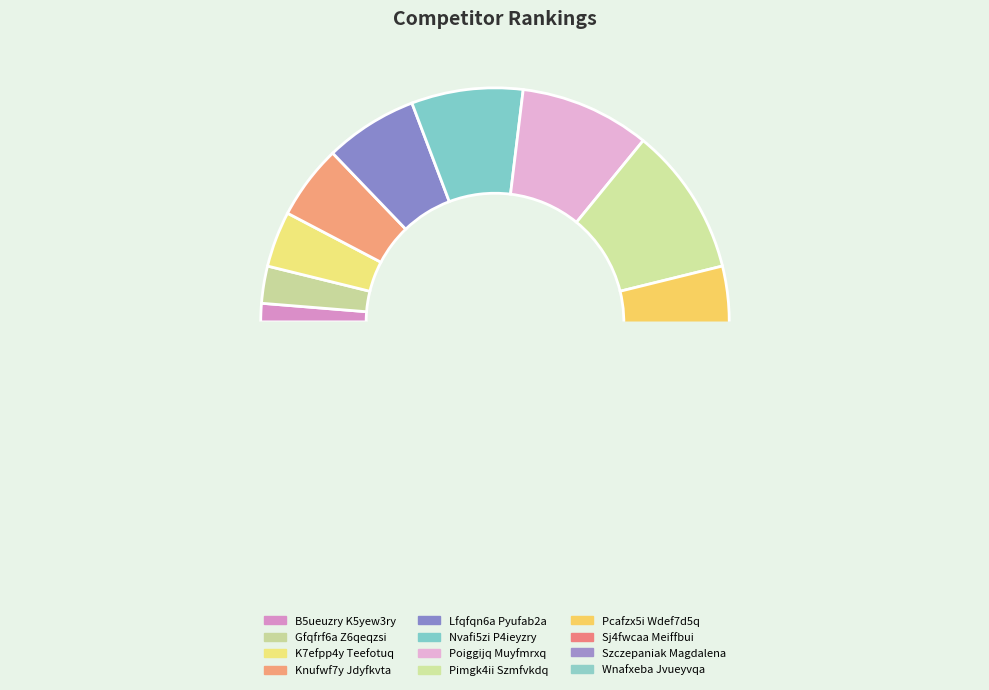

Between Pimgk4ii Szmfvkdq and Nvafi5zi P4ieyzry, which is larger?

Pimgk4ii Szmfvkdq